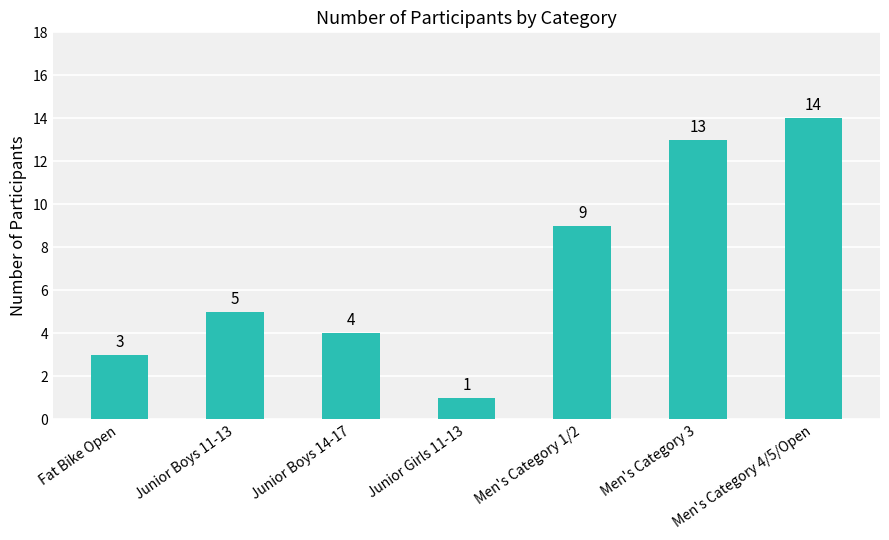

Approximately how many times larger is the value at Junior Girls 11-13 compared to Junior Boys 11-13?

0.2